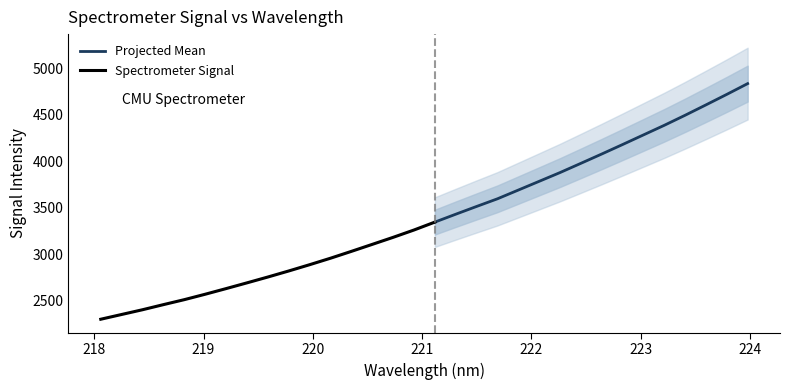

Reading right to left, transcribe all the data shown in this chart.

4835.3	4719.5	4606.3	4494.6	4386.2	4282.8	4179.2	4077.1	3976.8	3877.3	3783.0	3688.9	3594.7	3512.3	3428.7	3343.8	3258.7	3179.7	3104.0	3028.7	2954.9	2885.1	2817.6	2752.5	2689.6	2627.8	2567.0	2508.7	2455.1	2400.2	2349.1	2297.9